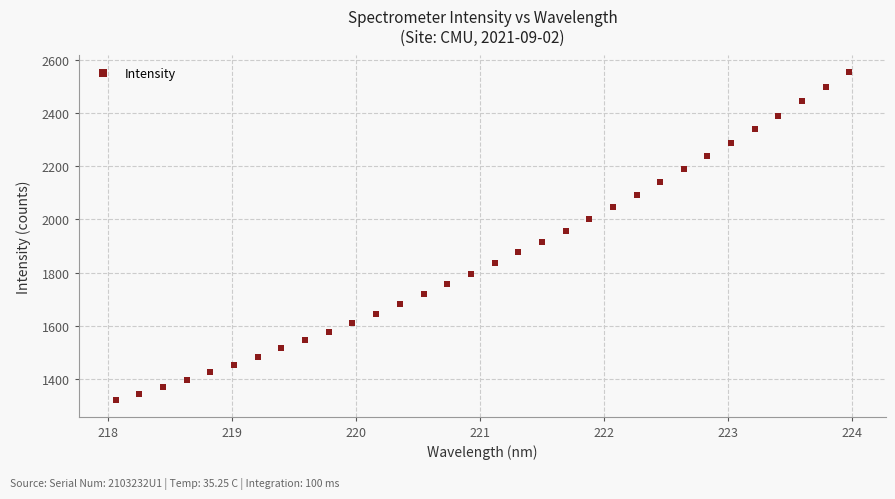

What is the range of Y values (max minus min)?

1233.3